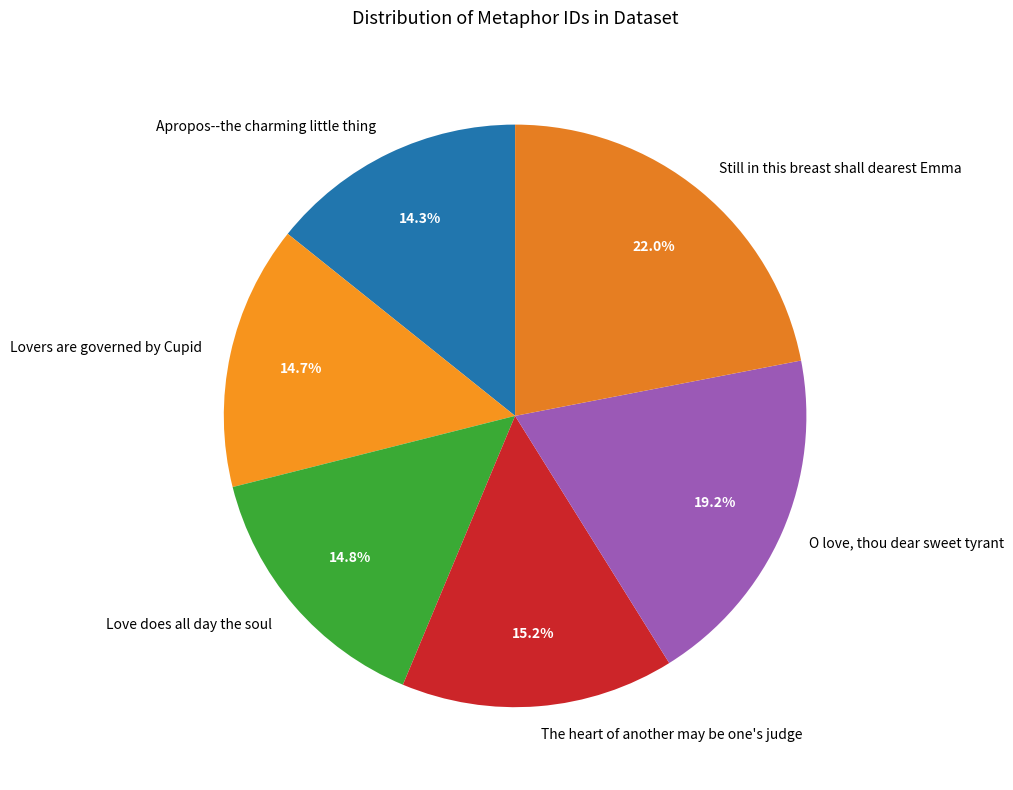

Rank the categories by value from lowest to highest.

Apropos--the charming little thing, Lovers are governed by Cupid, Love does all day the soul, The heart of another may be one's judge, O love, thou dear sweet tyrant, Still in this breast shall dearest Emma